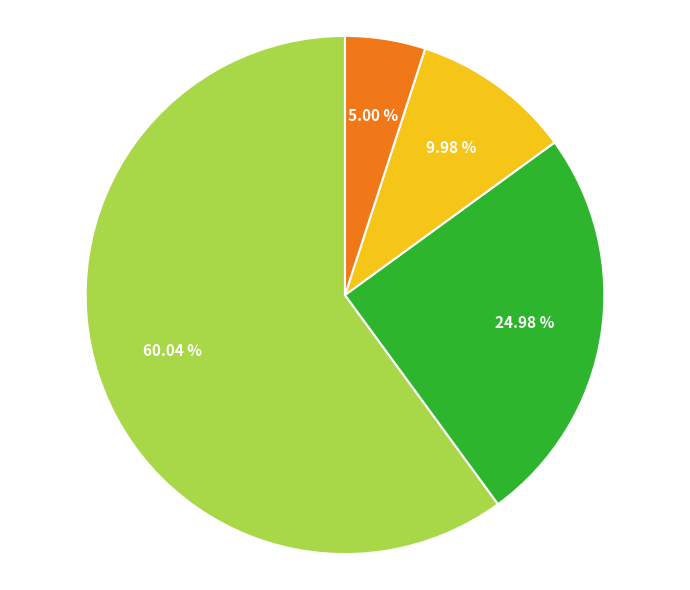

To the nearest percent, what is the average slice percentage?

25%